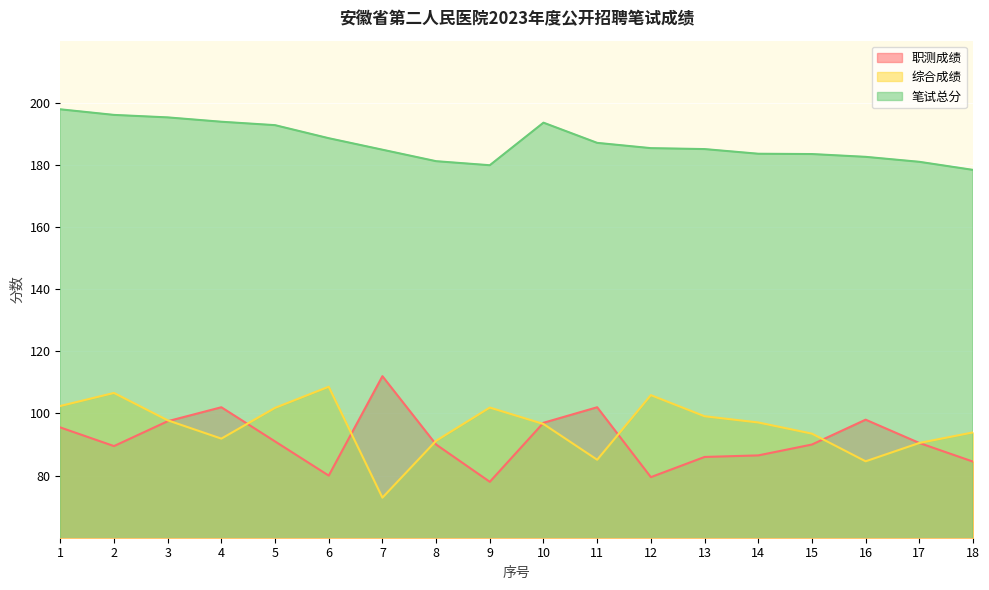

True or false: 笔试总分 and 综合成绩 cross at least once.

False